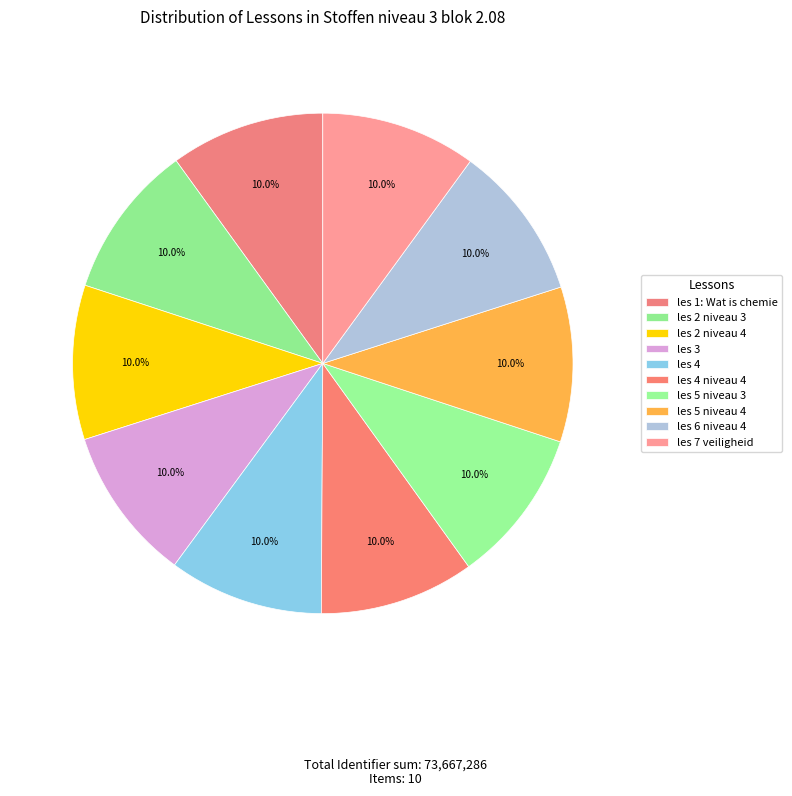

What is the largest slice in the pie chart?

les 7 veiligheid